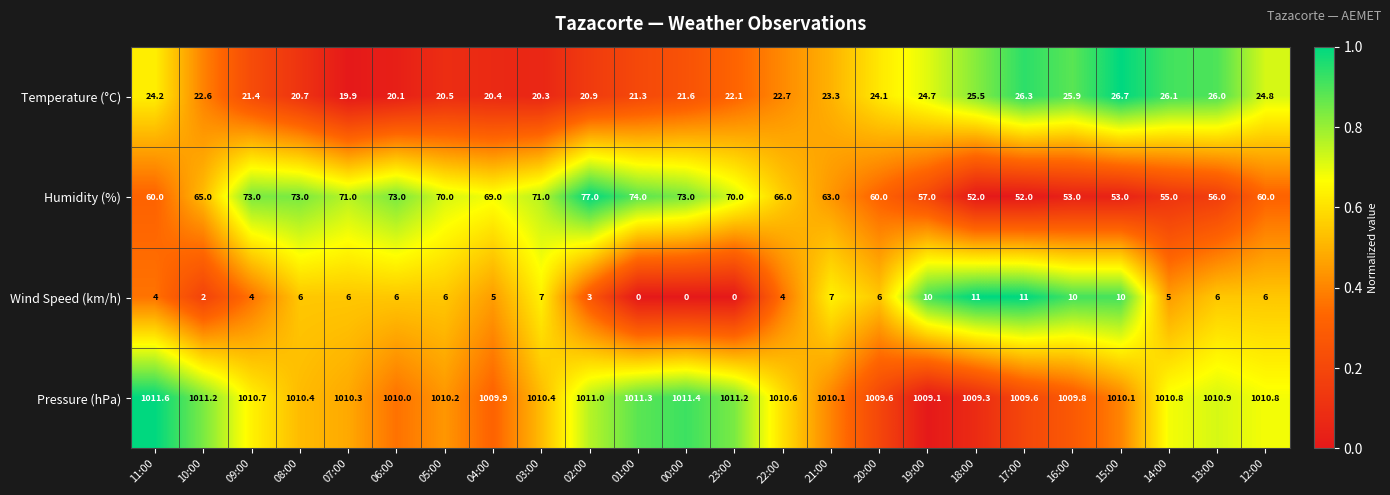

The Humidity (%) series shows 53.0 at 15:00. True or false?

True